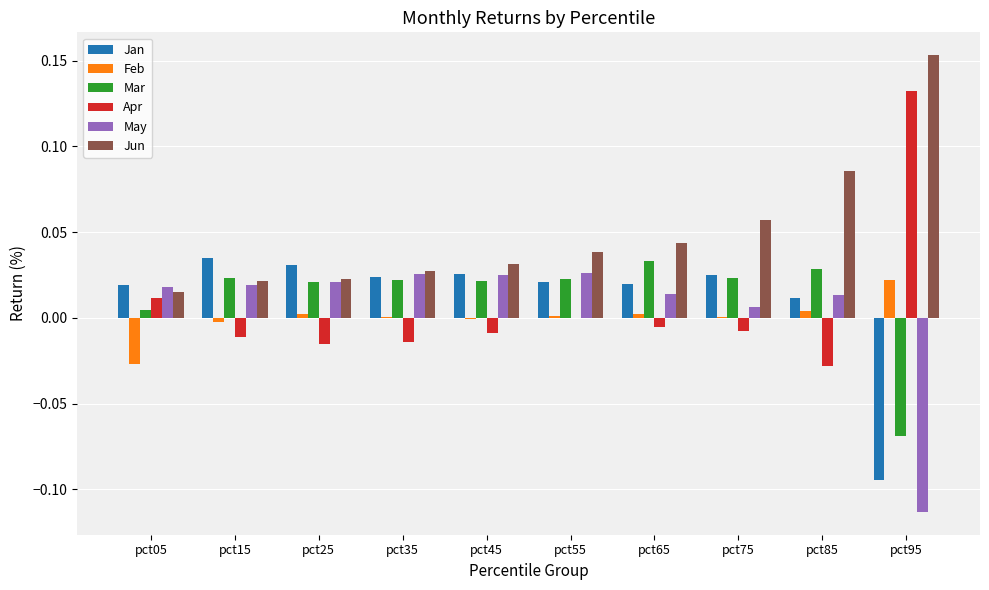

Which label corresponds to the largest value in the chart?

pct95